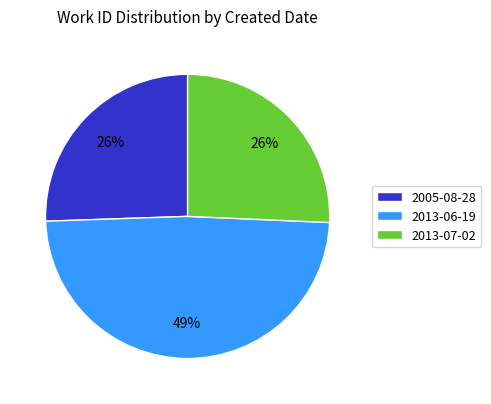

How many slices are in this pie chart?

3